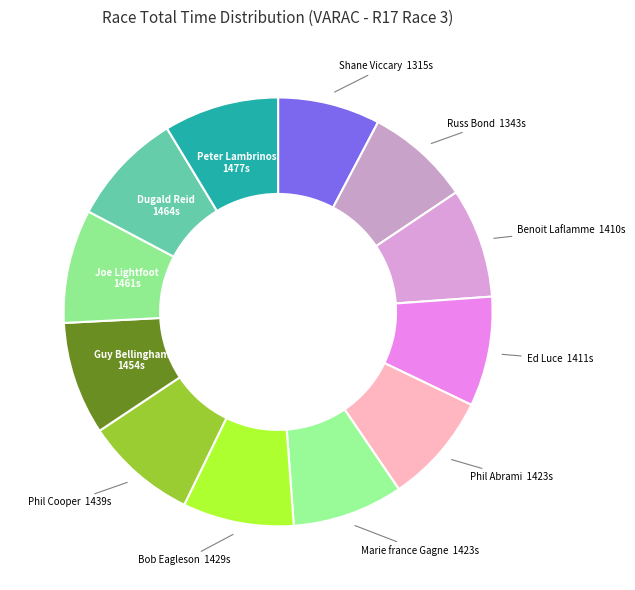

True or false: Marie france Gagne accounts for 8% of the total.

True